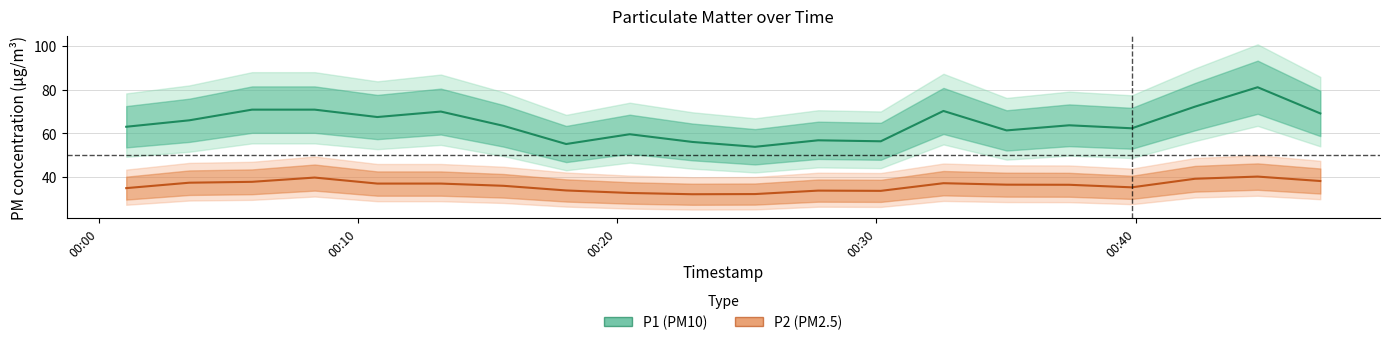

How many series are shown in this chart?

2